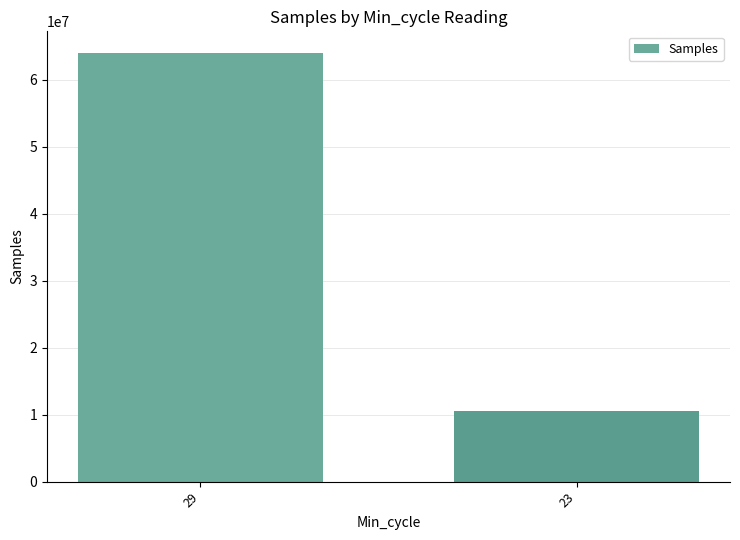

Are the bars grouped side by side (vs. stacked)?

No